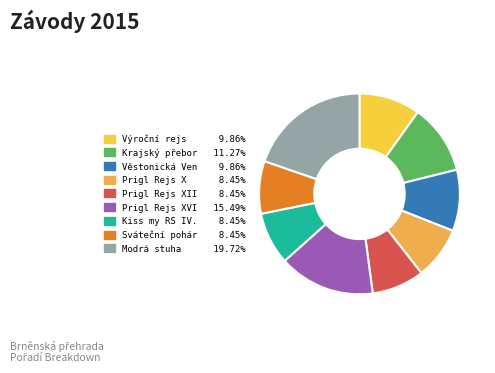

Approximately how many times larger is the value at Kiss my RS IV. 8.45% compared to Prigl Rejs XII 8.45%?

1.0